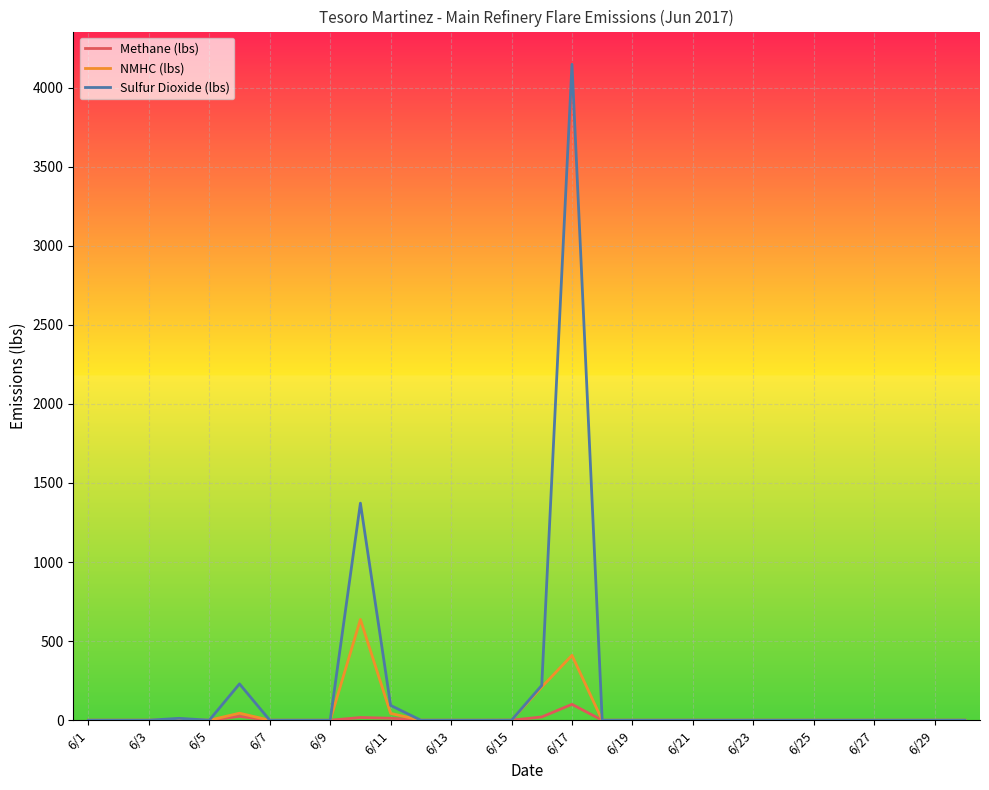

Rank the series by their maximum value, from highest to lowest.

Sulfur Dioxide (lbs), NMHC (lbs), Methane (lbs)